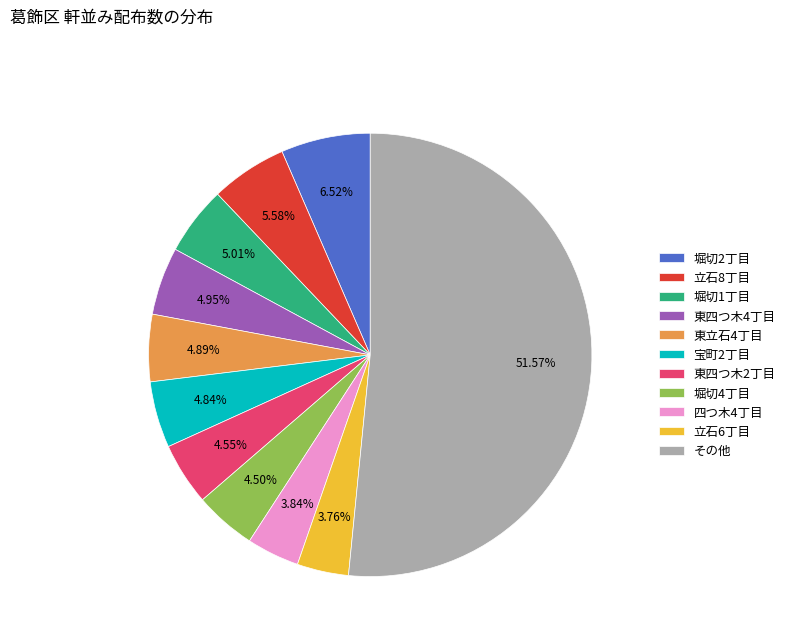

Do 堀切2丁目 and 宝町2丁目 together represent more than half of the pie?

No